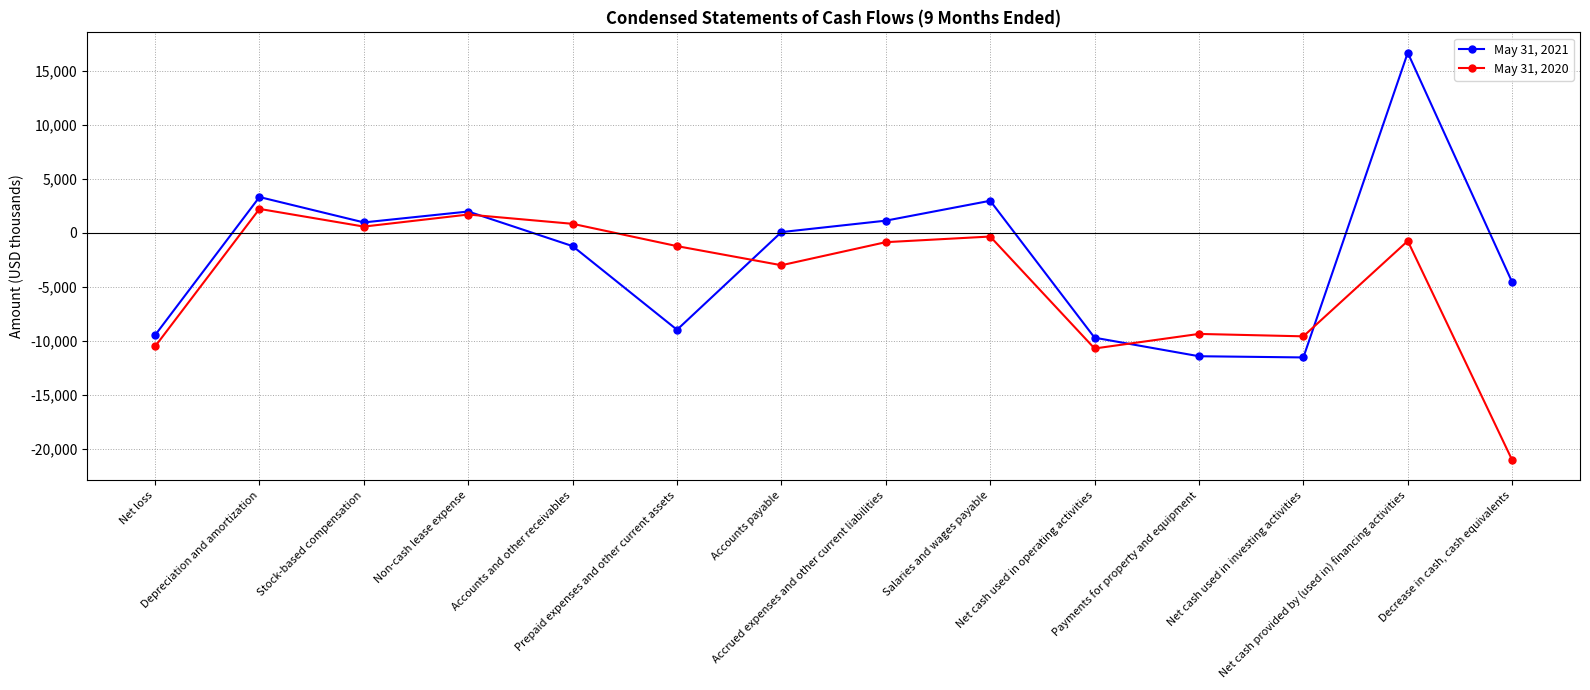

At Payments for property and equipment, list the series in order from smallest to largest.

May 31, 2021, May 31, 2020